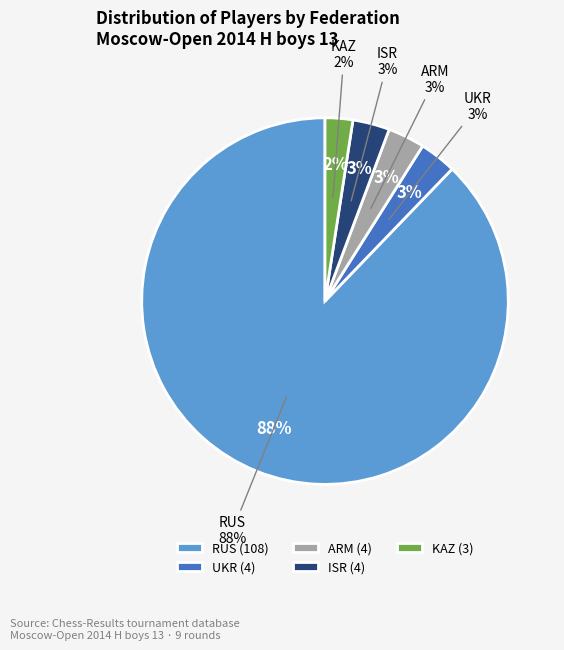

Is it true that UKR is 14% of the pie?

False